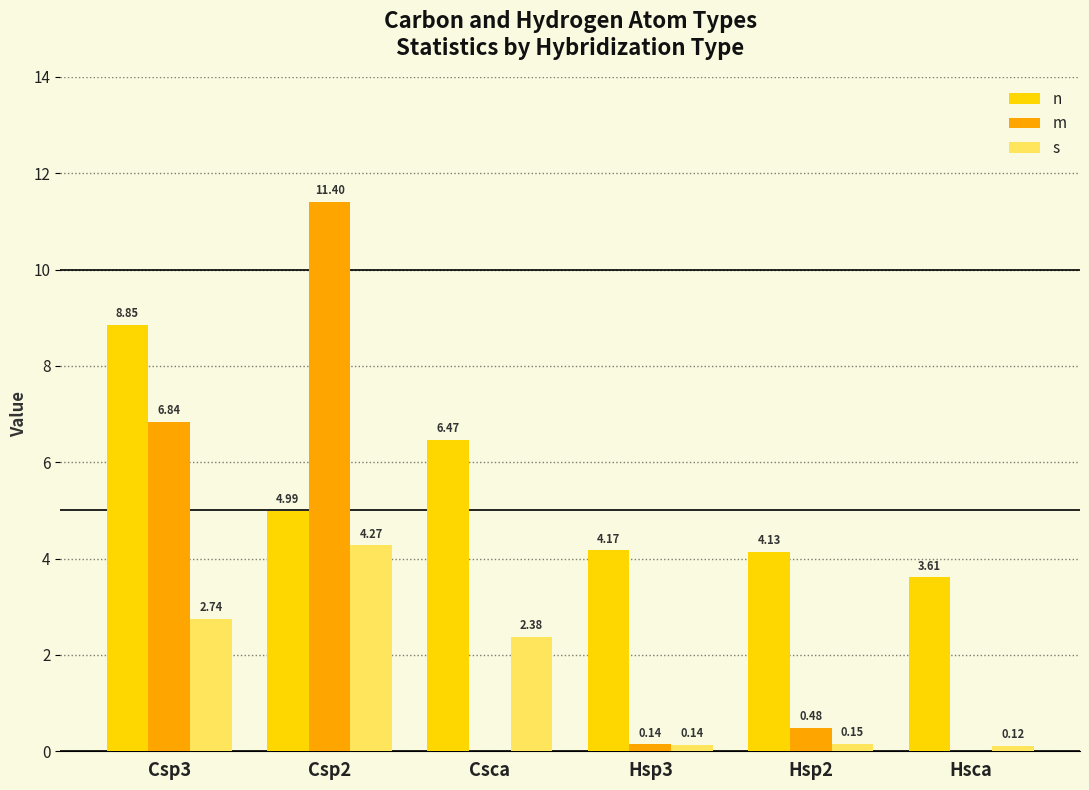

What is the sum of all n values?

32.2